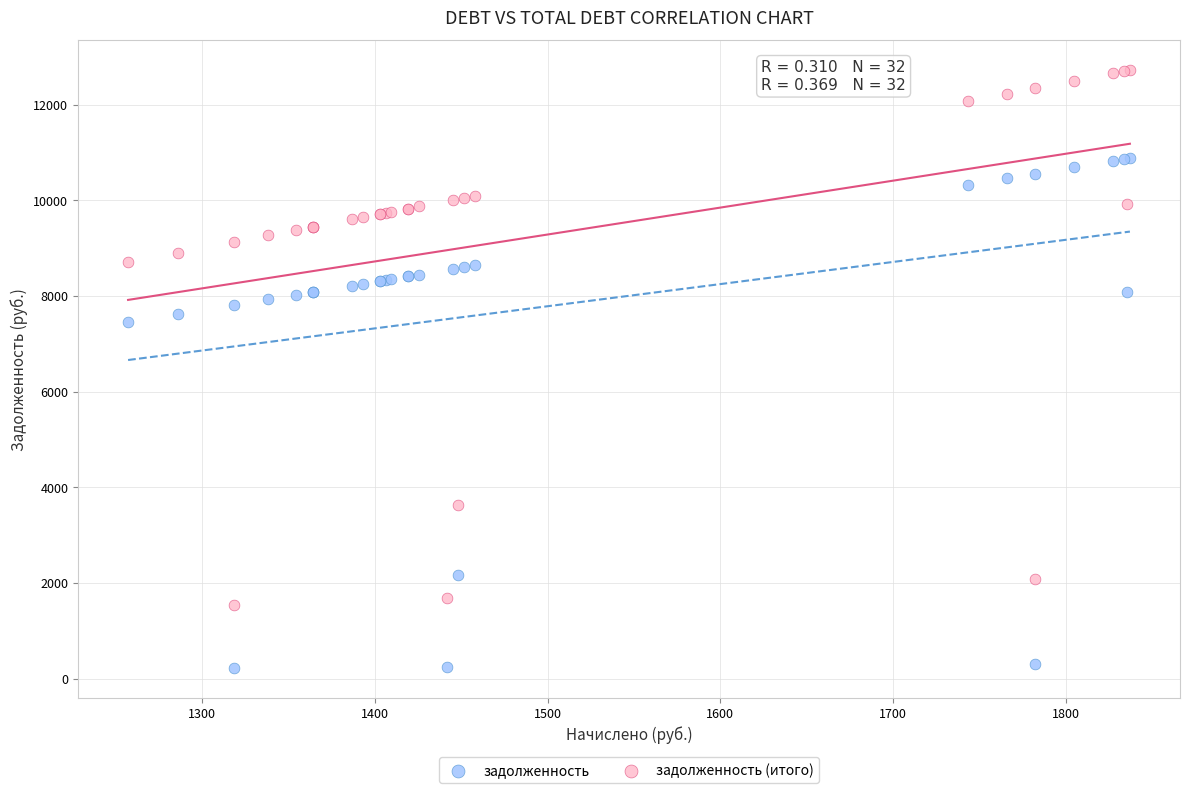

Which series contains the lowest Y value?

задолженность